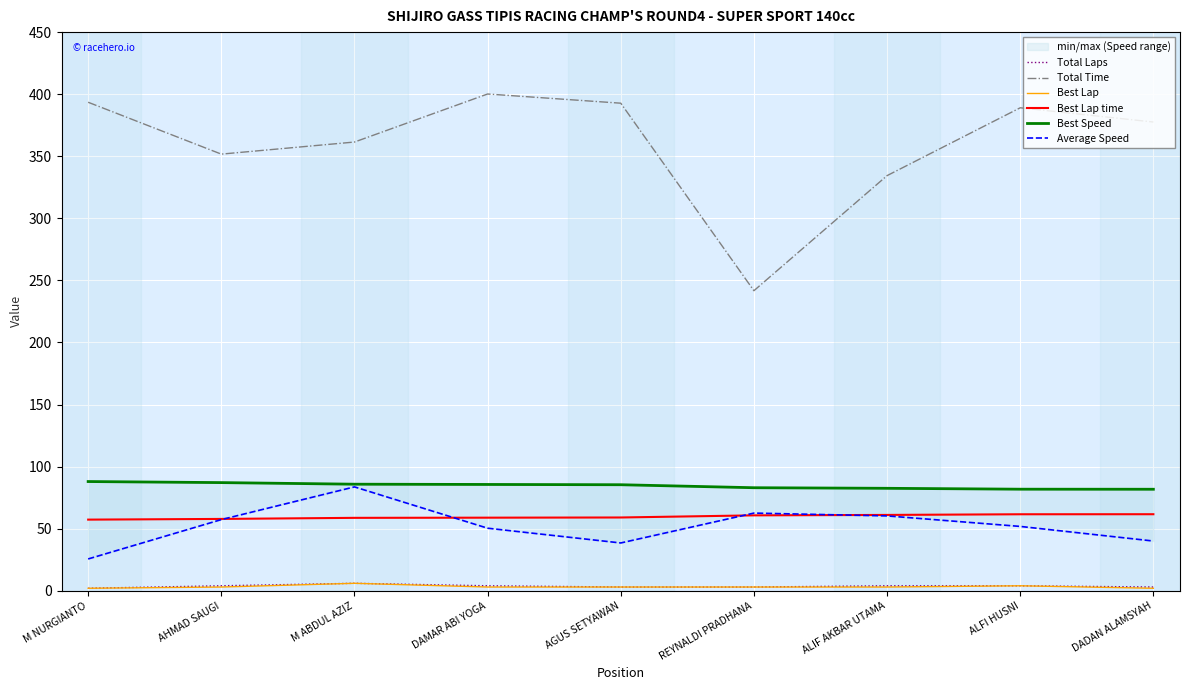

What is the value of the Total Time point at the 3rd from the left?

361.5